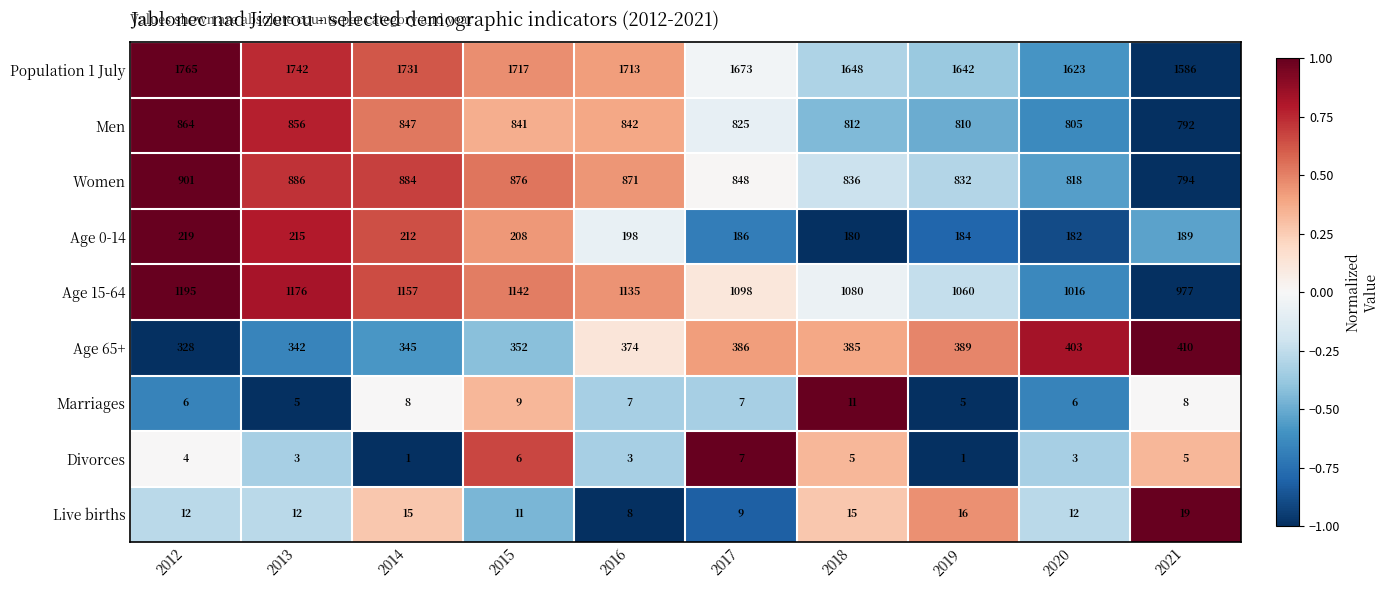

Which series has the largest total across all categories?

Population 1 July